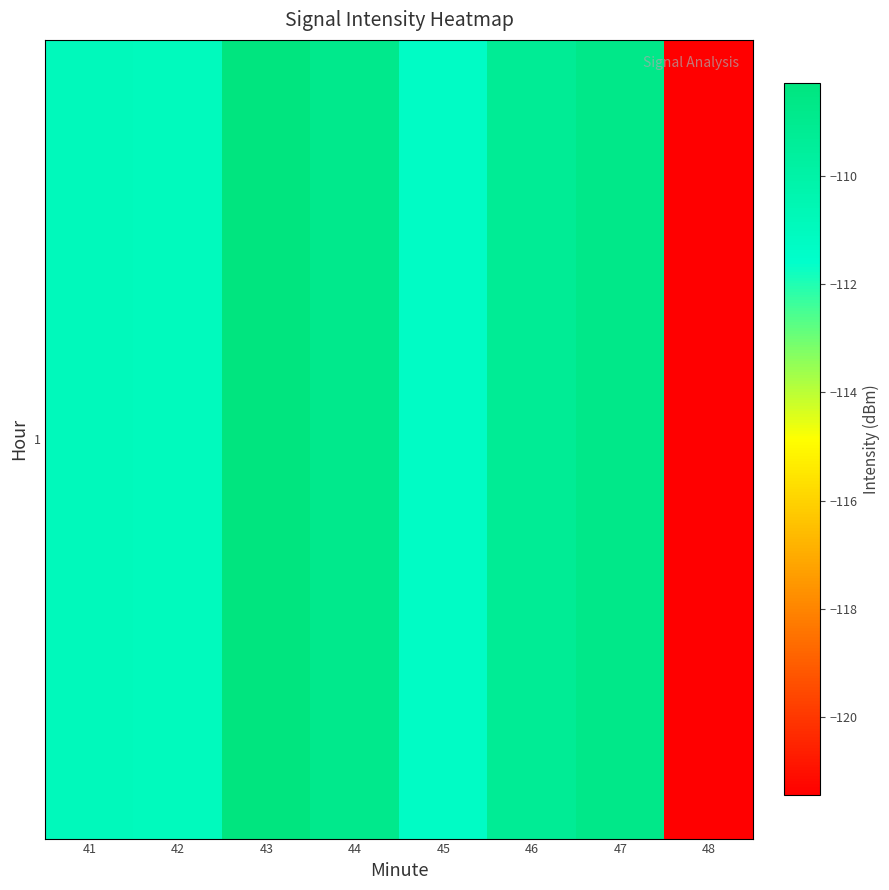

Reading right to left, what are all the values shown in this chart?

-121.5	-108.7	-109.2	-111.3	-108.9	-108.3	-111.0	-110.9